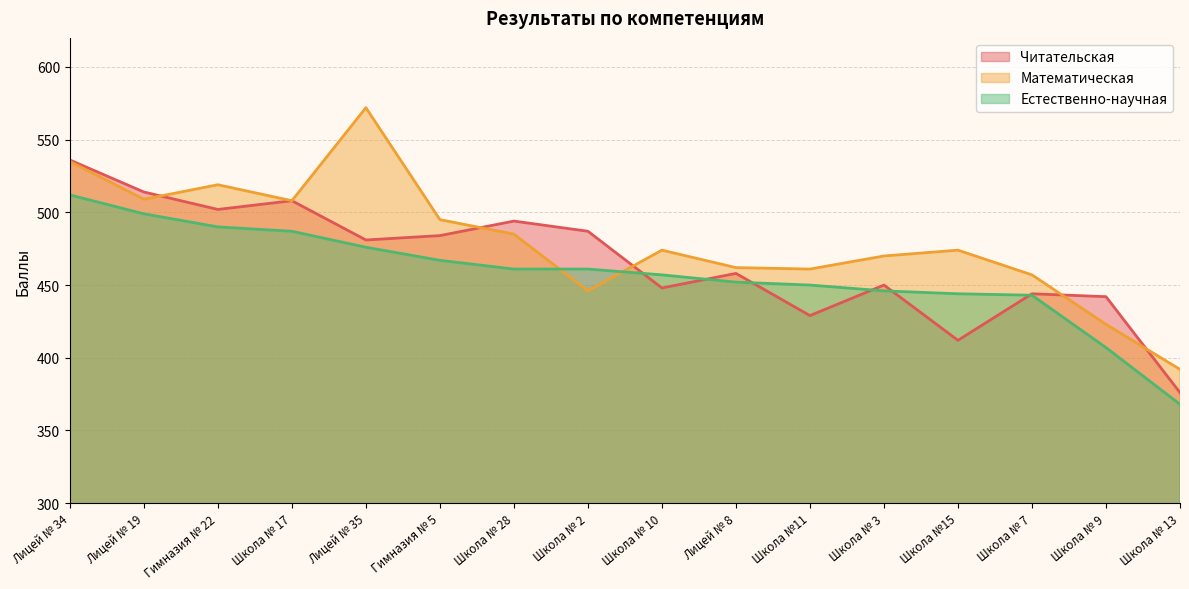

What position from the right is Школа № 17?

13